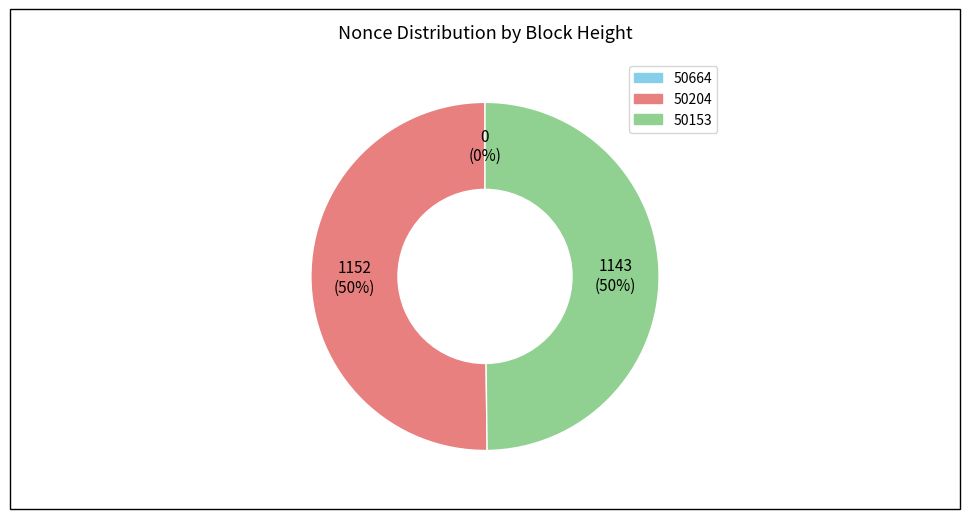

What is the majority slice?

50204